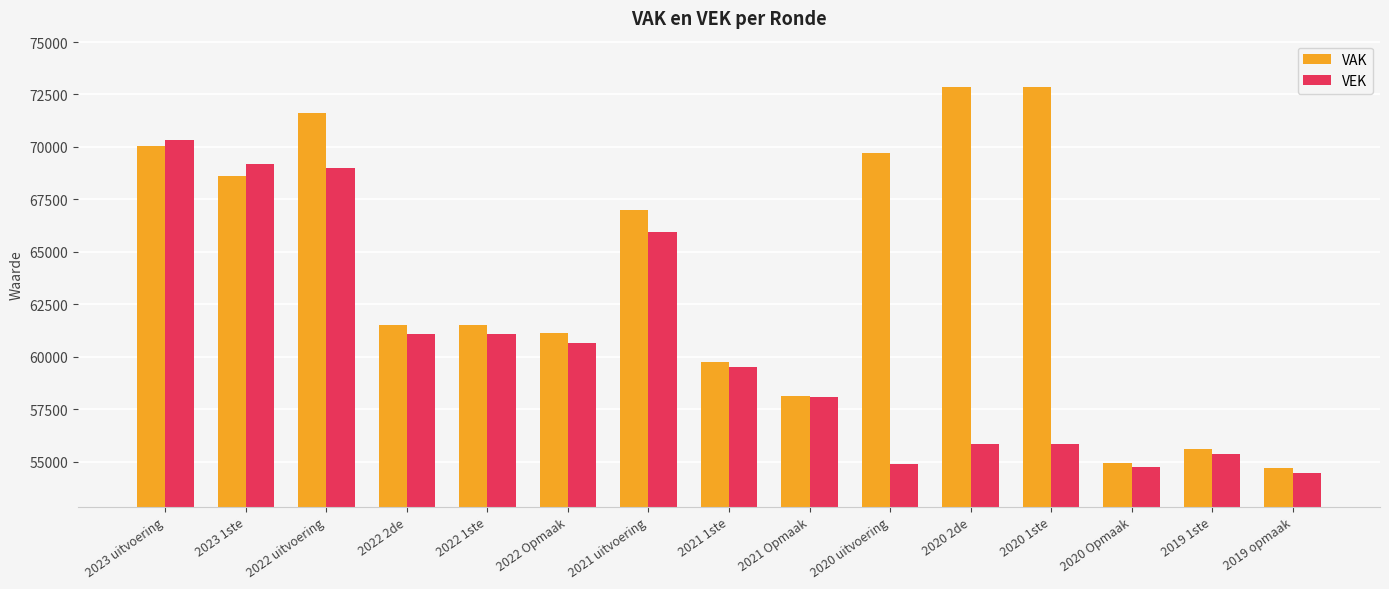

What is the minimum value for VEK?

54481